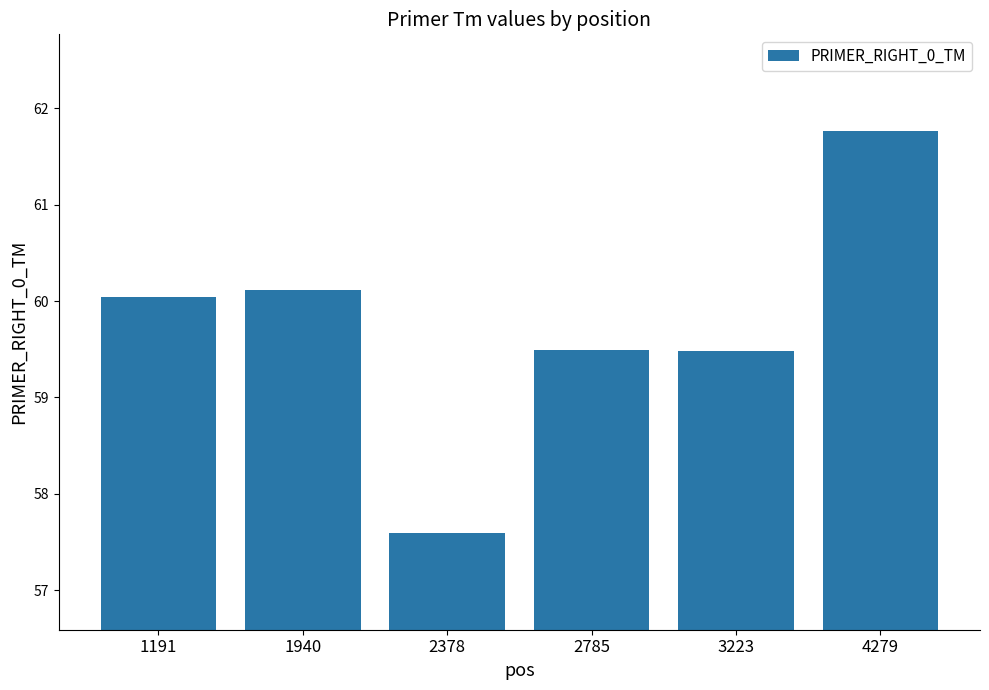

Reading left to right, list all the values displayed in this chart.

60.0	60.1	57.6	59.5	59.5	61.8